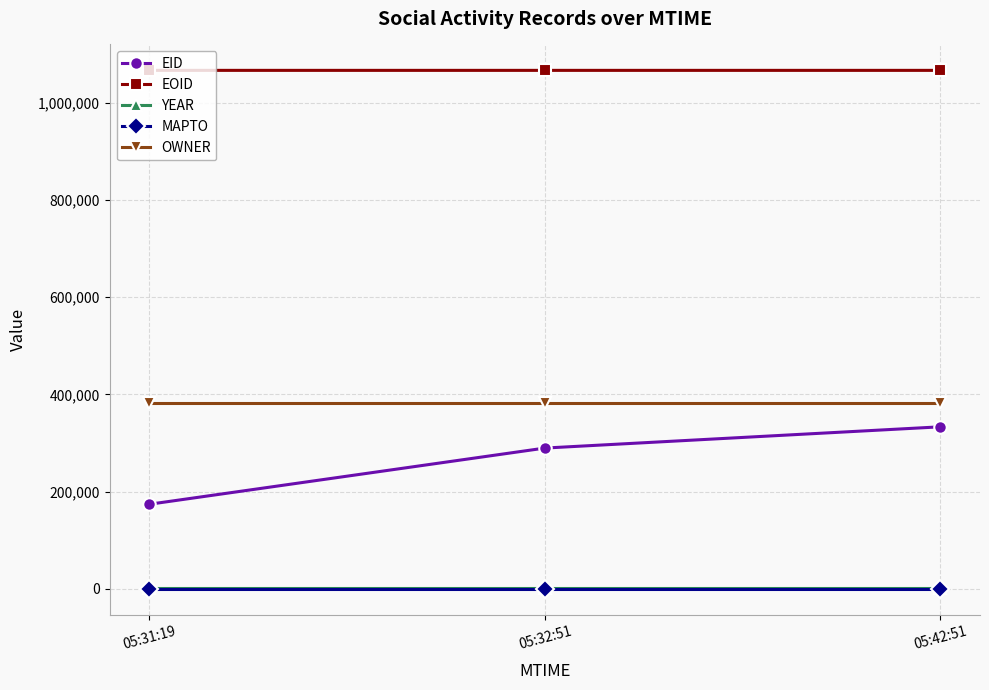

What is the minimum value for EID?

173850